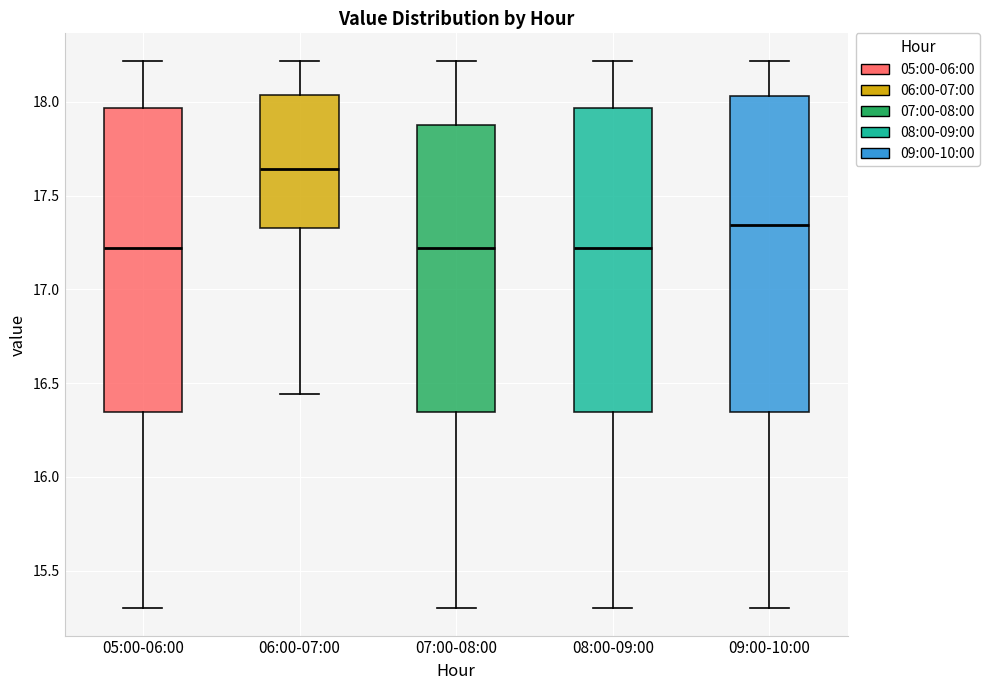

Reading left to right, transcribe this box plot: for each box, give where its median line is, the range the box spans, and where its two whiskers end, as read against the y-axis. The values are not printed on the chart, so give them approximately, as read against the axis.

05:00-06:00: median 17.20, box 16.35 to 17.95, whiskers 15.30 to 18.20
06:00-07:00: median 17.65, box 17.35 to 18.05, whiskers 16.45 to 18.20
07:00-08:00: median 17.20, box 16.35 to 17.90, whiskers 15.30 to 18.20
08:00-09:00: median 17.20, box 16.35 to 17.95, whiskers 15.30 to 18.20
09:00-10:00: median 17.35, box 16.35 to 18.05, whiskers 15.30 to 18.20